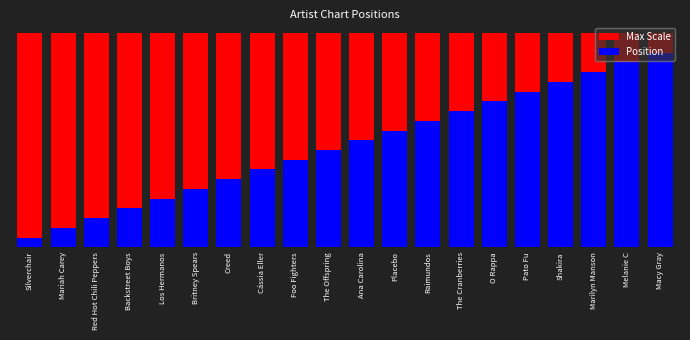

List the labels in order of Position value, largest first.

Macy Gray, Melanie C, Marilyn Manson, Shakira, Pato Fu, O Rappa, The Cranberries, Raimundos, Placebo, Ana Carolina, The Offspring, Foo Fighters, Cássia Eller, Creed, Britney Spears, Los Hermanos, Backstreet Boys, Red Hot Chili Peppers, Mariah Carey, Silverchair